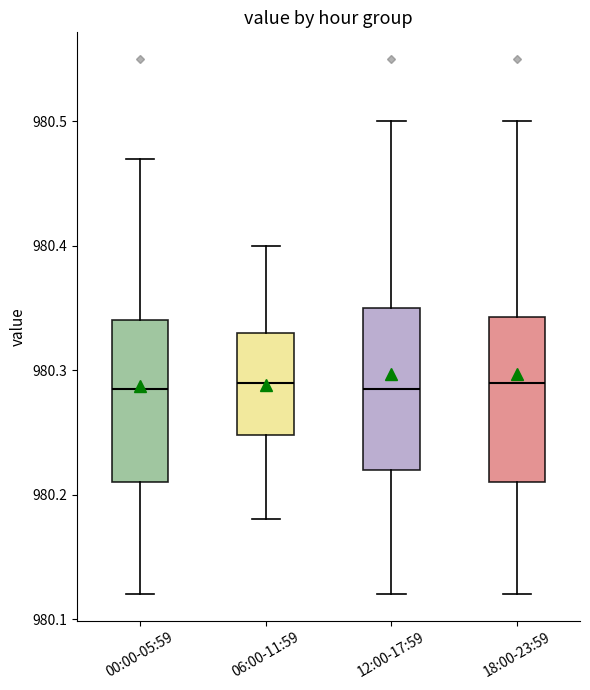

Reading left to right, read every box against the y-axis: the position of its median line, the range the box covers, and the ends of its whiskers. The values are not printed on the chart, so give them approximately, as read against the axis.

00:00-05:59: median 980.29, box 980.21 to 980.34, whiskers 980.12 to 980.47
06:00-11:59: median 980.29, box 980.25 to 980.33, whiskers 980.18 to 980.40
12:00-17:59: median 980.29, box 980.22 to 980.35, whiskers 980.12 to 980.50
18:00-23:59: median 980.29, box 980.21 to 980.34, whiskers 980.12 to 980.50